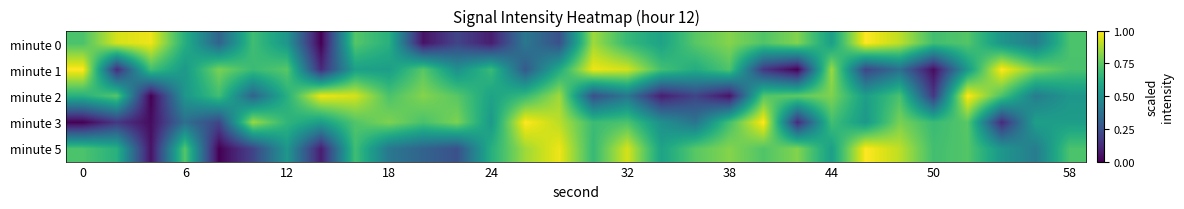

Which series has the widest spread of values?

minute 0